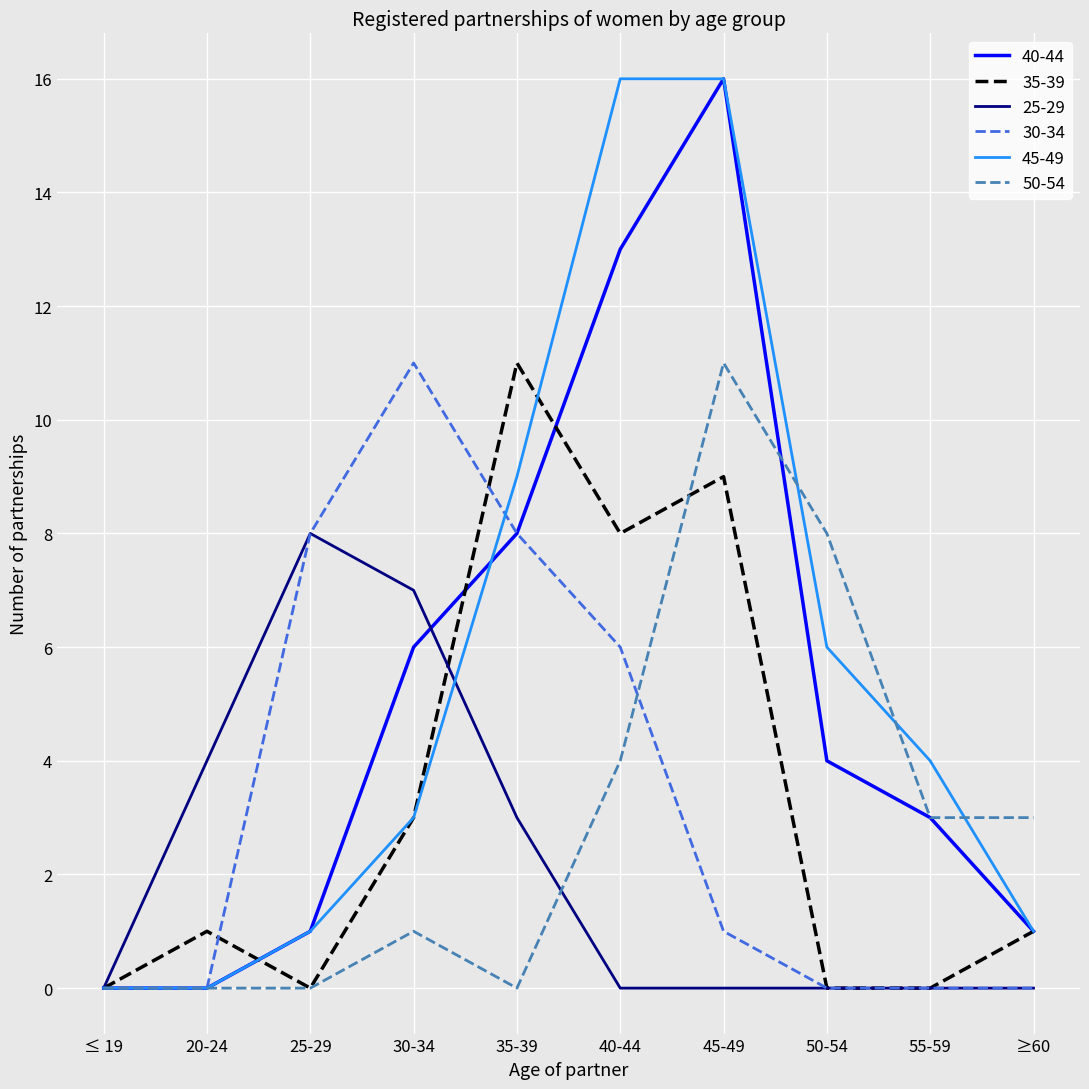

What position from the right is 20-24?

9